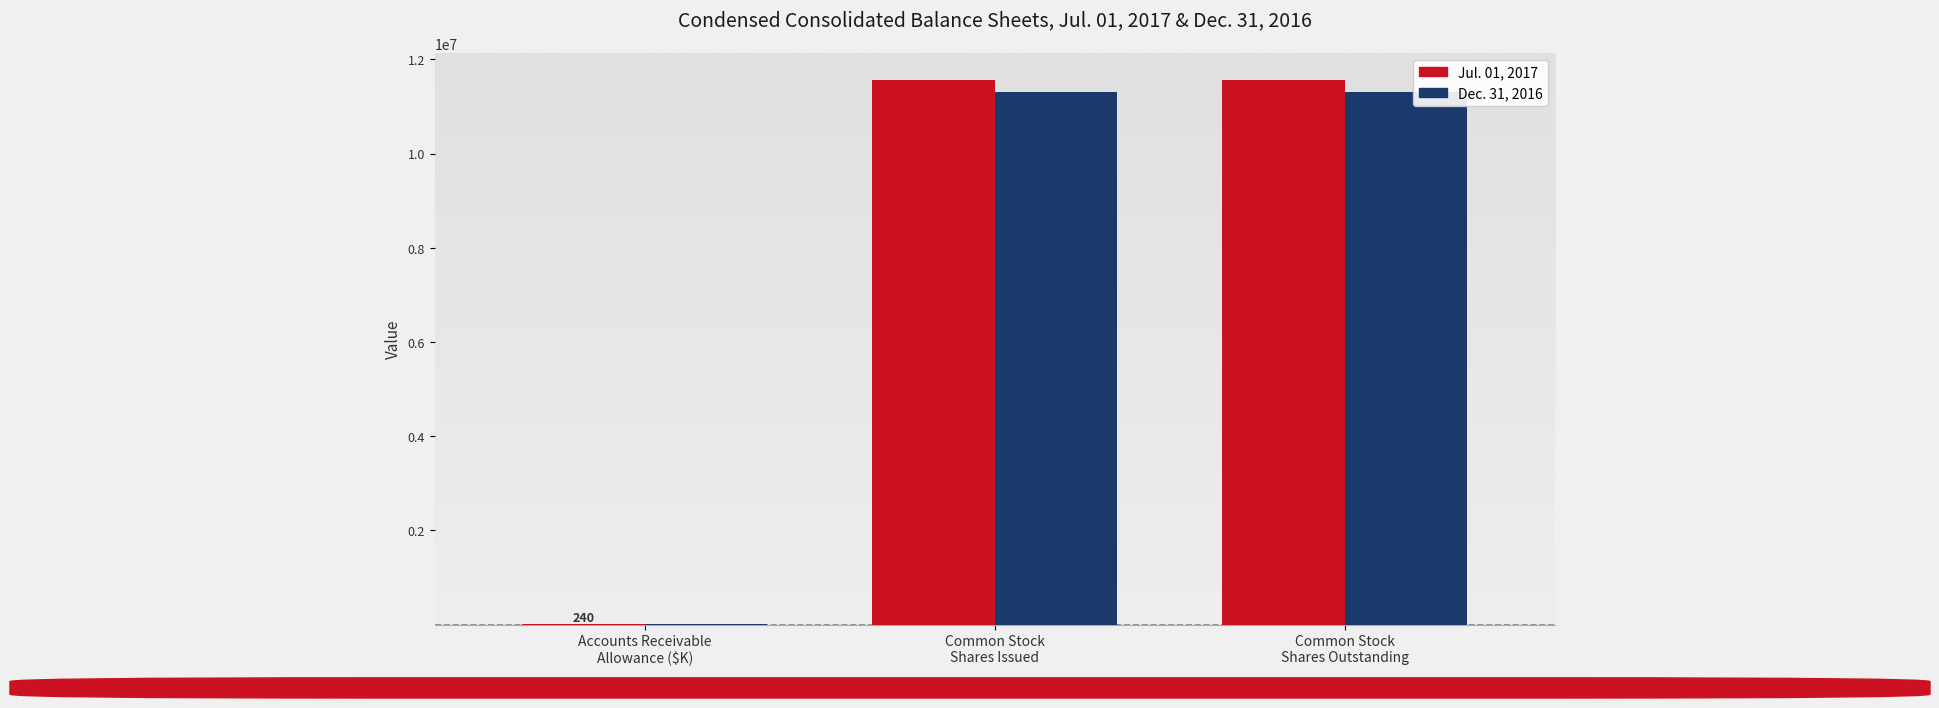

What is the greatest value displayed?

11559444